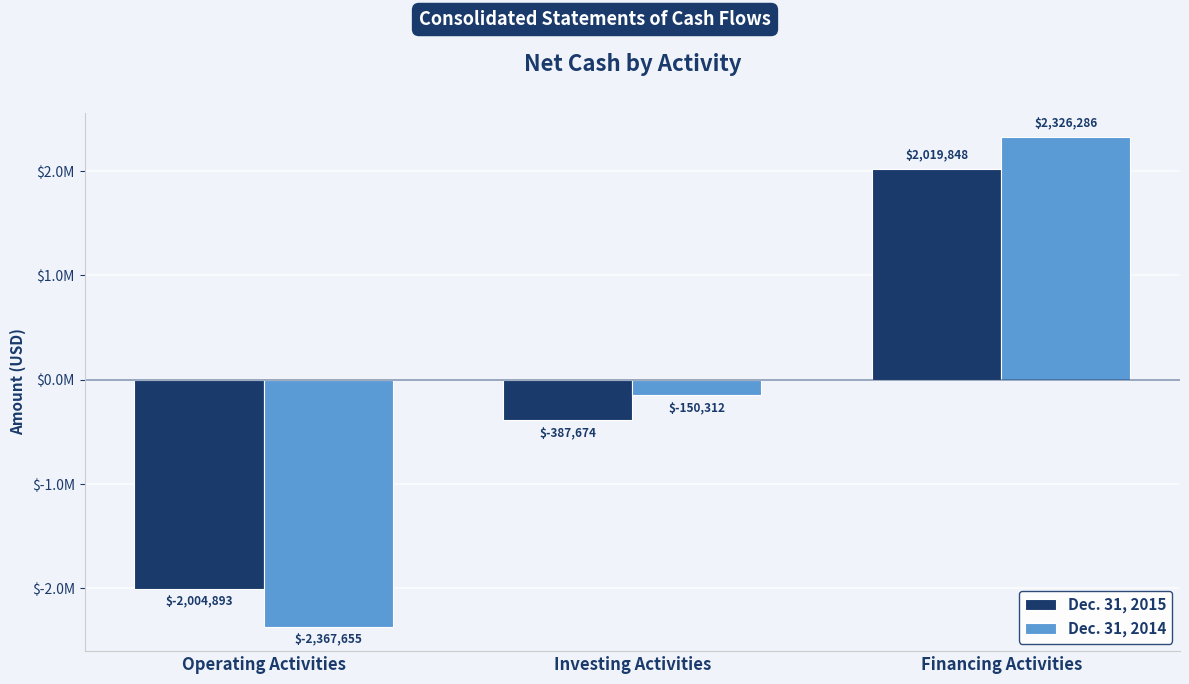

What are all the series names shown in the legend?

Dec. 31, 2015, Dec. 31, 2014